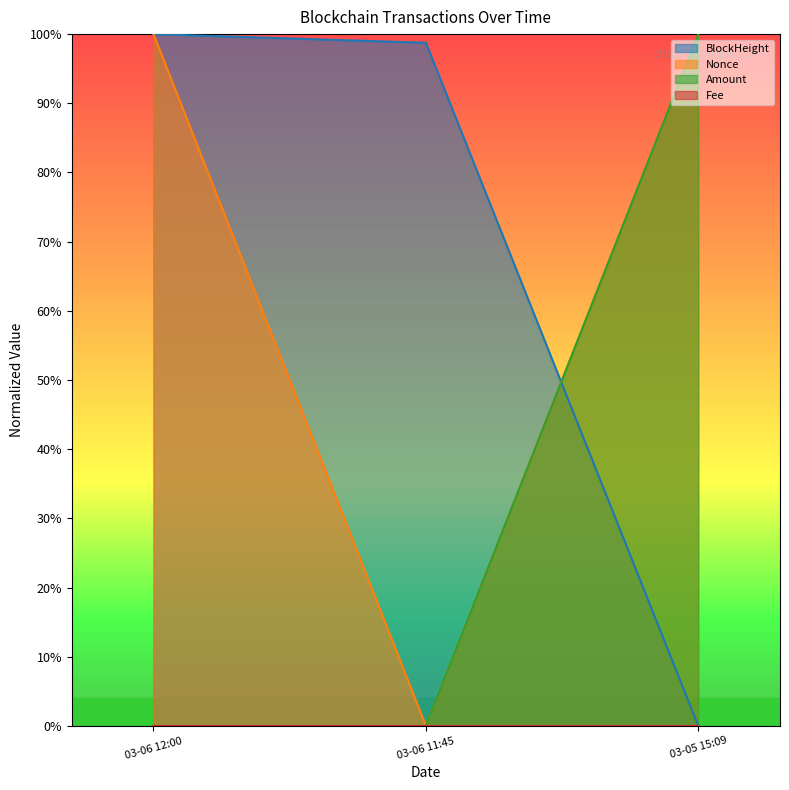

Does the chart display data point markers on the line(s)?

No